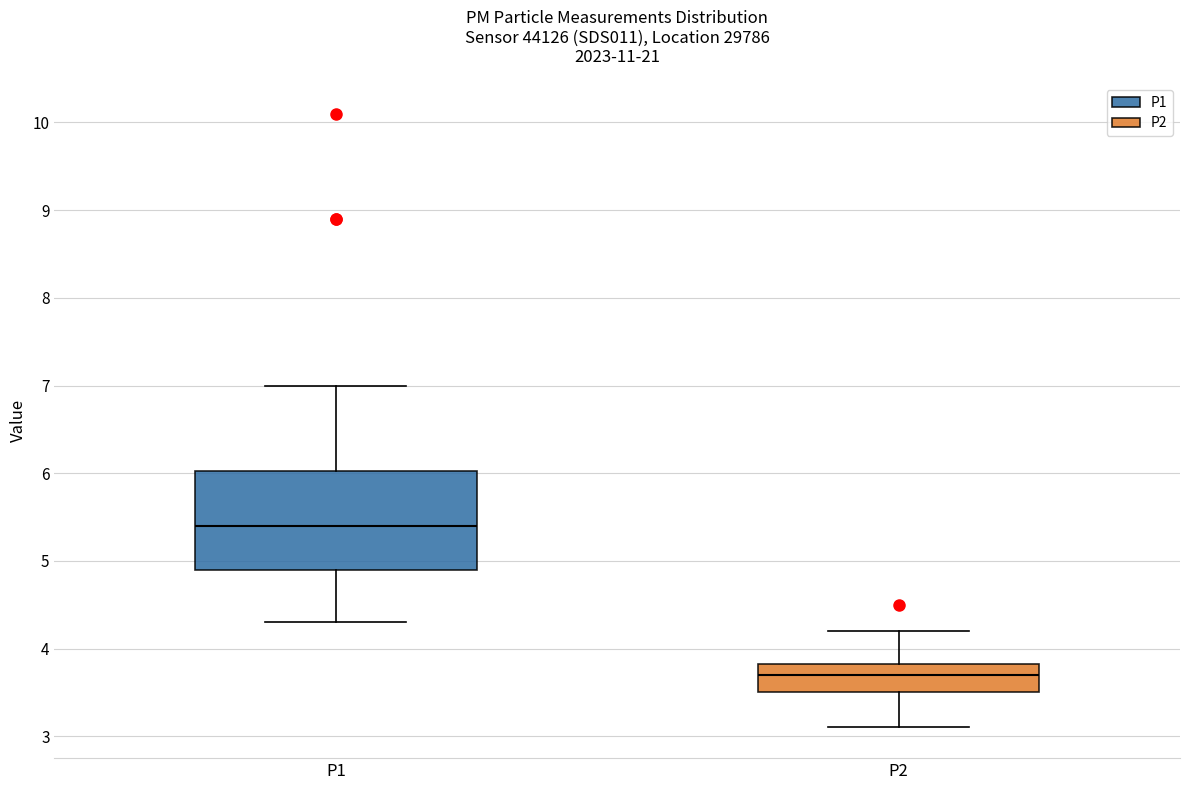

Where is the upper edge of the box for P1 on the y-axis? The values are not printed on the chart, so give them approximately, as read against the axis.

6.0